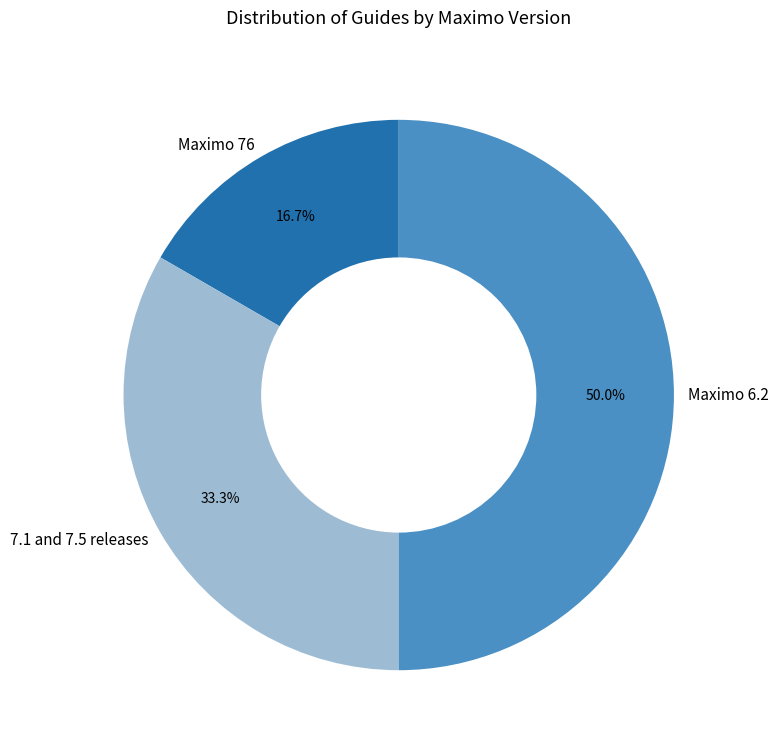

To the nearest percent, what percentage of the pie is 7.1 and 7.5 releases?

33%